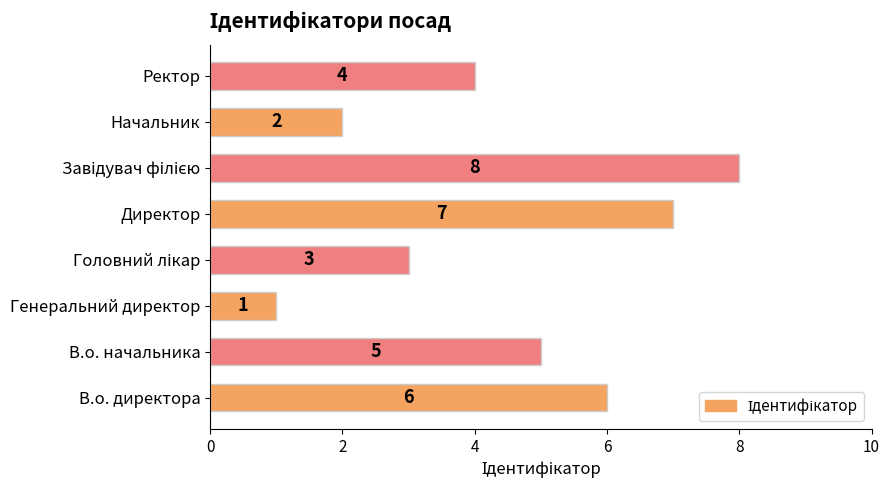

Are the bars horizontal?

Yes